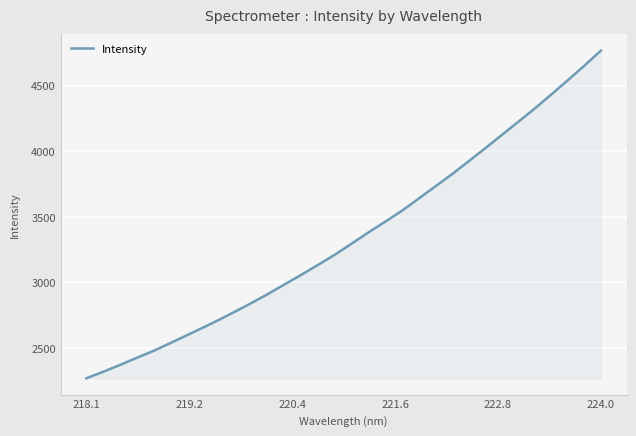

What is the difference between the maximum and minimum values?

2499.5